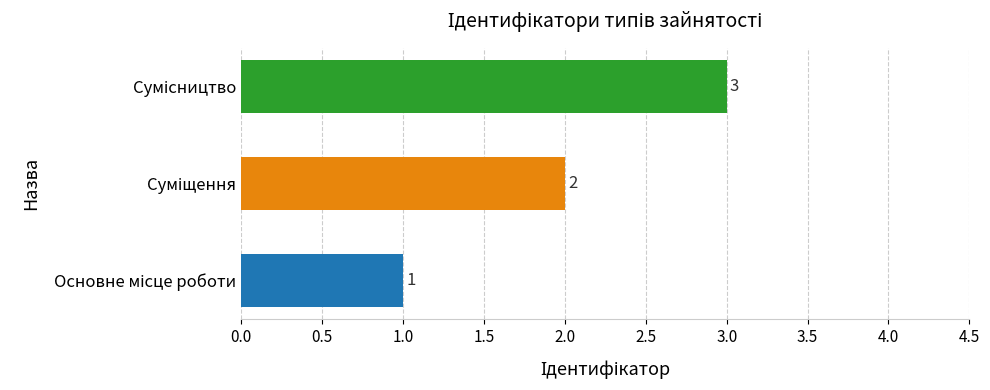

What is the greatest value displayed?

3